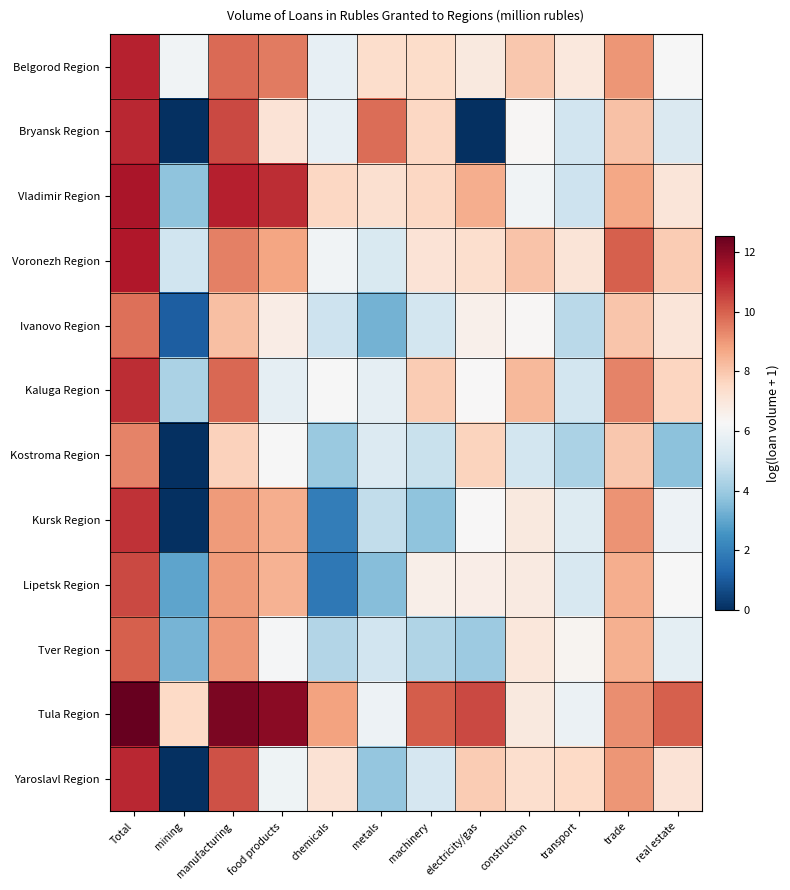

Reading left to right, what are all the values shown in this chart?

Belgorod Region: Total=11.1	mining=6.1	manufacturing=9.8	food products=9.5	chemicals=5.8	metals=7.4	machinery=7.4	electricity/gas=6.9	construction=8.0	transport=7.0	trade=9.0	real estate=6.2
Bryansk Region: Total=11.0	mining=0.0	manufacturing=10.4	food products=7.1	chemicals=5.8	metals=9.8	machinery=7.6	electricity/gas=0.0	construction=6.3	transport=5.1	trade=8.1	real estate=5.4
Vladimir Region: Total=11.4	mining=3.7	manufacturing=11.1	food products=10.9	chemicals=7.6	metals=7.3	machinery=7.6	electricity/gas=8.6	construction=6.1	transport=5.0	trade=8.7	real estate=7.0
Voronezh Region: Total=11.3	mining=5.0	manufacturing=9.4	food products=8.7	chemicals=6.0	metals=5.3	machinery=7.1	electricity/gas=7.3	construction=8.1	transport=7.1	trade=10.0	real estate=7.9
Ivanovo Region: Total=9.8	mining=1.1	manufacturing=8.1	food products=6.7	chemicals=5.0	metals=3.3	machinery=5.1	electricity/gas=6.6	construction=6.3	transport=4.6	trade=8.0	real estate=7.0
Kaluga Region: Total=10.9	mining=4.3	manufacturing=9.9	food products=5.7	chemicals=6.3	metals=5.7	machinery=7.8	electricity/gas=6.3	construction=8.3	transport=5.1	trade=9.4	real estate=7.6
Kostroma Region: Total=9.4	mining=0.0	manufacturing=7.7	food products=6.2	chemicals=3.9	metals=5.4	machinery=4.9	electricity/gas=7.7	construction=5.1	transport=4.3	trade=8.0	real estate=3.7
Kursk Region: Total=10.8	mining=0.0	manufacturing=8.9	food products=8.6	chemicals=1.9	metals=4.7	machinery=3.7	electricity/gas=6.3	construction=6.9	transport=5.5	trade=9.1	real estate=6.0
Lipetsk Region: Total=10.4	mining=2.9	manufacturing=8.9	food products=8.5	chemicals=1.8	metals=3.6	machinery=6.7	electricity/gas=6.7	construction=6.8	transport=5.3	trade=8.5	real estate=6.2
Tver Region: Total=10.0	mining=3.4	manufacturing=9.0	food products=6.2	chemicals=4.5	metals=5.1	machinery=4.4	electricity/gas=4.0	construction=7.0	transport=6.4	trade=8.5	real estate=5.6
Tula Region: Total=12.6	mining=7.5	manufacturing=12.2	food products=12.0	chemicals=8.8	metals=6.0	machinery=10.1	electricity/gas=10.4	construction=6.9	transport=5.9	trade=9.2	real estate=10.0
Yaroslavl Region: Total=11.0	mining=0.0	manufacturing=10.3	food products=6.0	chemicals=7.2	metals=3.9	machinery=5.2	electricity/gas=7.8	construction=7.3	transport=7.5	trade=9.1	real estate=7.1